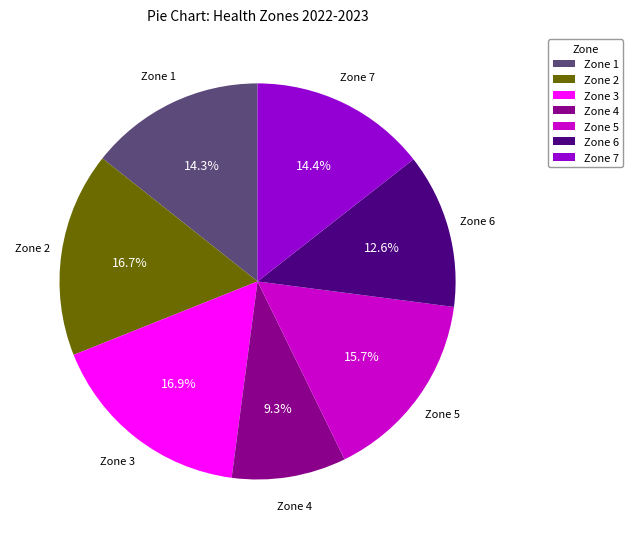

Does Zone 3 represent more than half of the total?

No